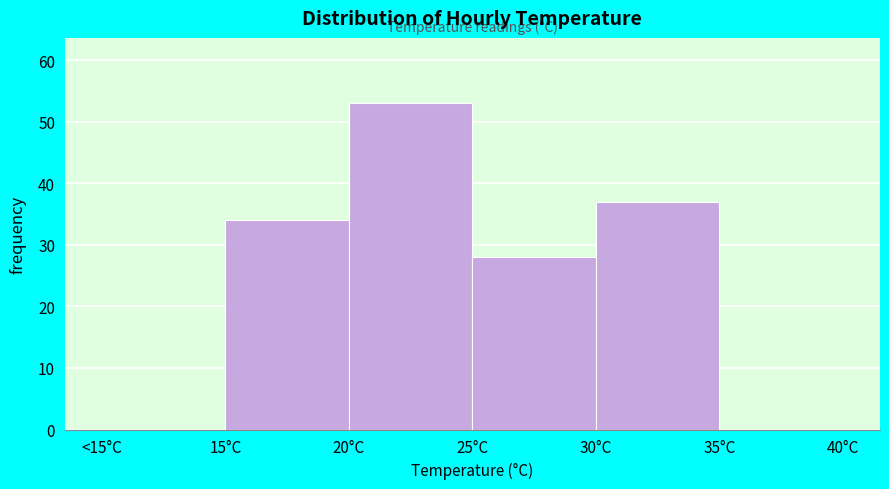

Reading right to left, what are all the values shown in this chart?

35°C=0	30°C=37	25°C=28	20°C=53	15°C=34	<15°C=0